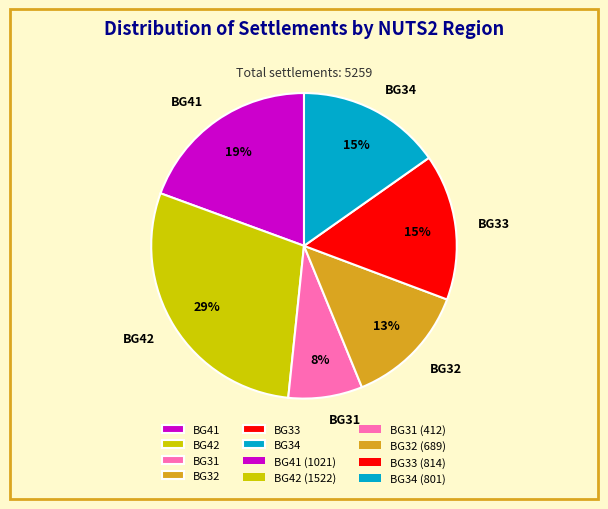

Does any single category account for the majority?

No